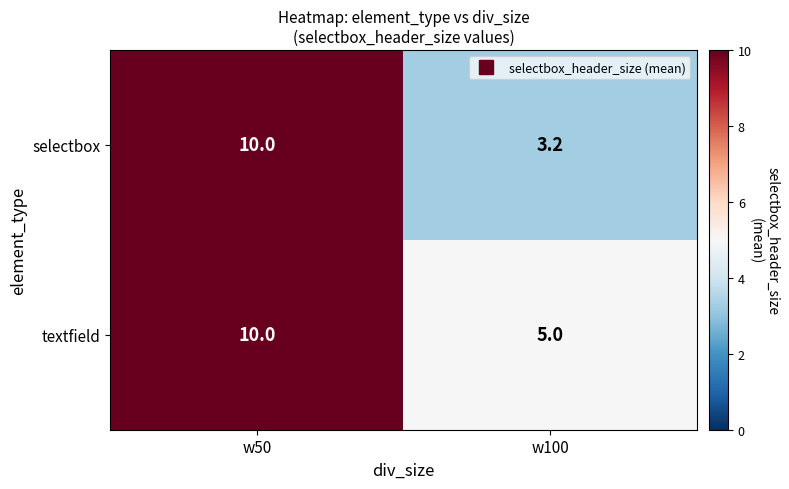

Is it true that selectbox equals 3.2 at w50?

False